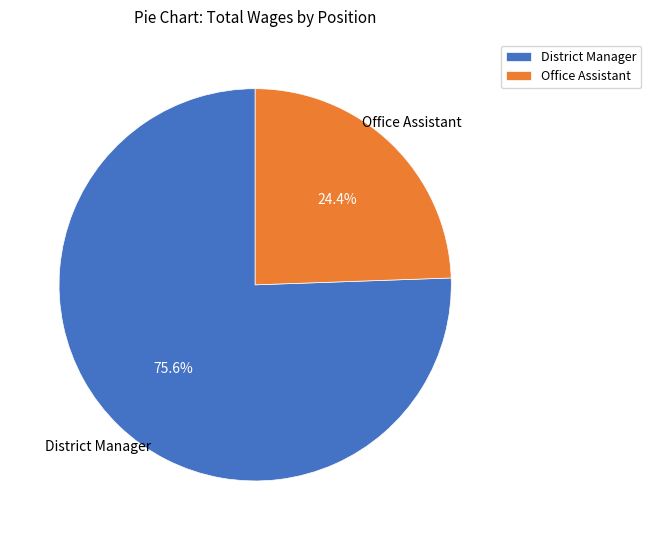

Between Office Assistant and District Manager, which is larger?

District Manager